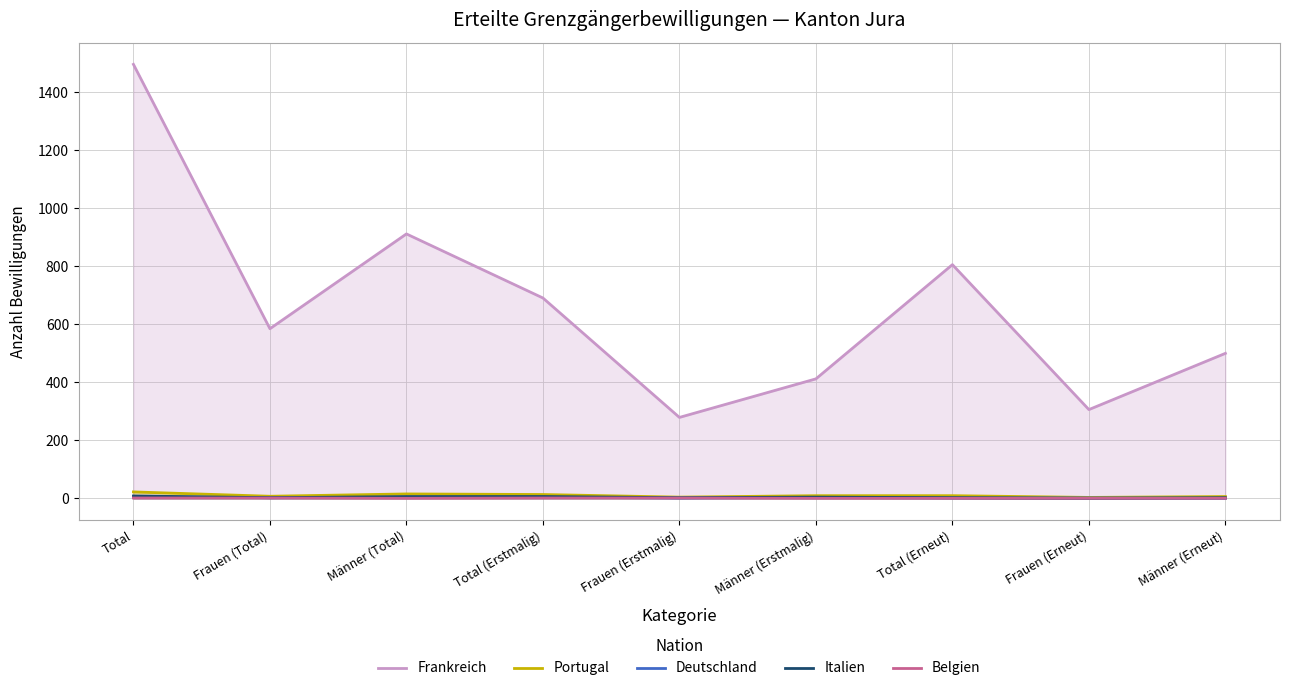

Reading left to right, list all the values displayed in this chart.

Frankreich: 1497	585	912	691	279	412	806	306	500
Portugal: 22	7	15	13	4	9	9	3	6
Deutschland: 5	2	3	4	1	3	1	1	0
Italien: 8	2	6	6	2	4	2	0	2
Belgien: 1	1	0	1	1	0	0	0	0